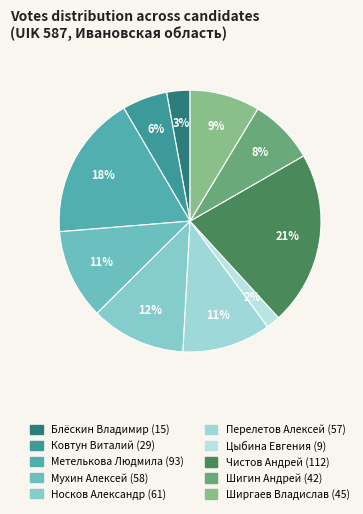

Which category has the smallest portion of the pie?

Цыбина Евгения